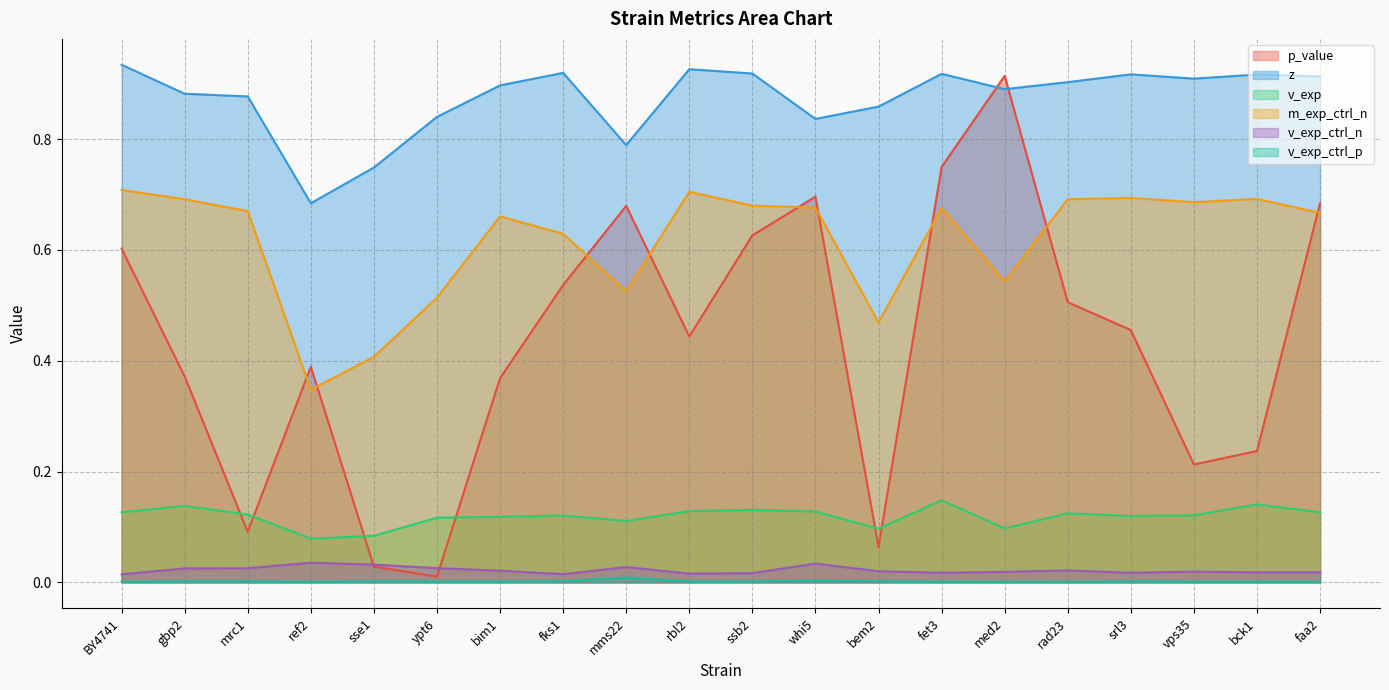

Does the chart have visible grid lines?

Yes